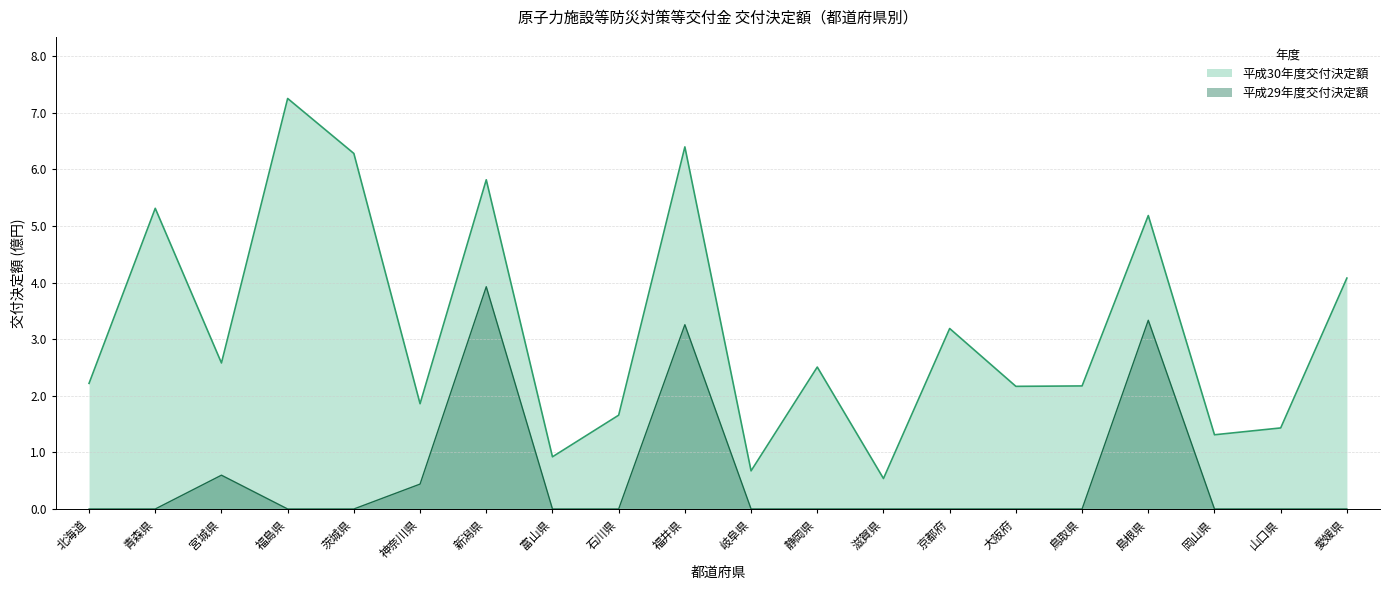

Is it true that the value at 神奈川県 is 0.8?

False